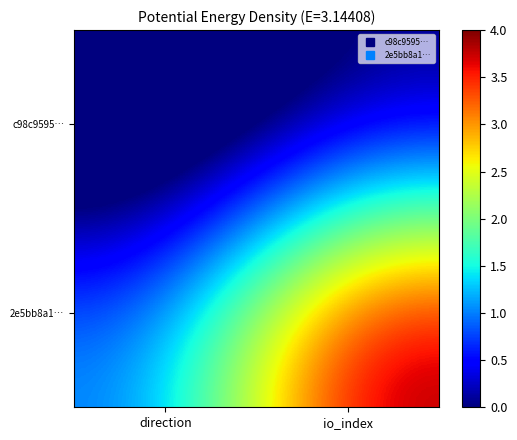

Reading left to right, what are all the values shown in this chart?

c98c9595…: direction=-1	io_index=0
2e5bb8a1…: direction=1	io_index=4